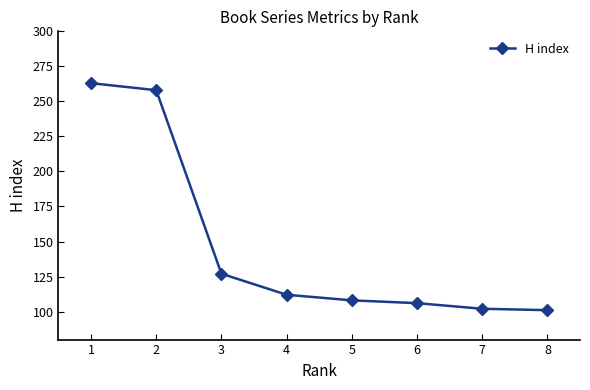

What is the smallest value displayed?

101